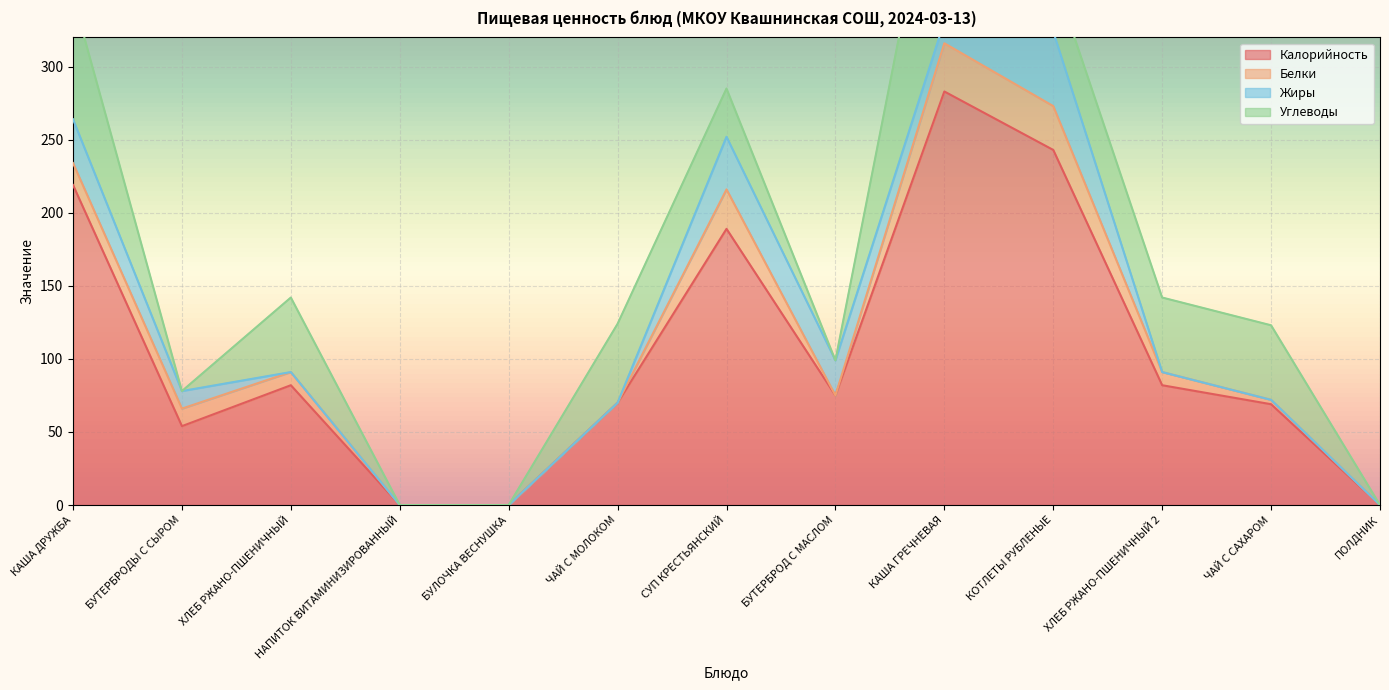

What is the label of the 3rd point from the right?

ХЛЕБ РЖАНО-ПШЕНИЧНЫЙ 2